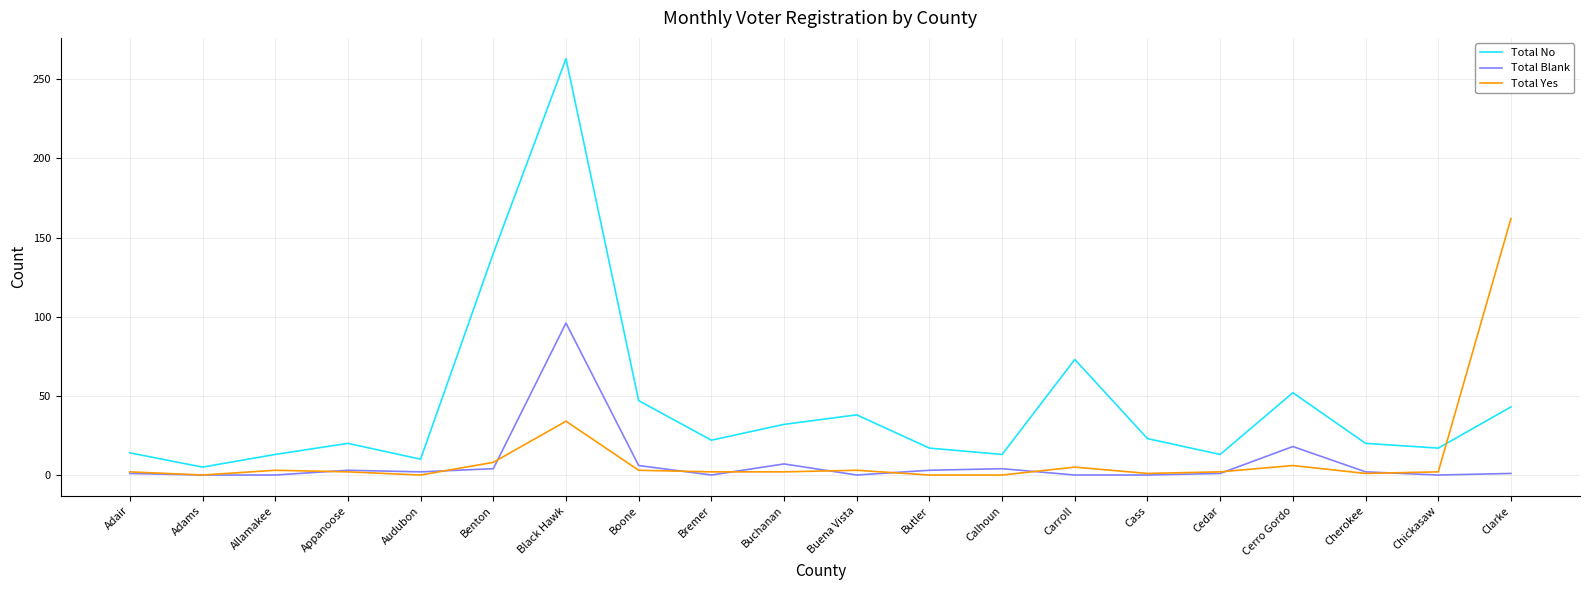

True or false: Total No has a value of 73 at Carroll.

True